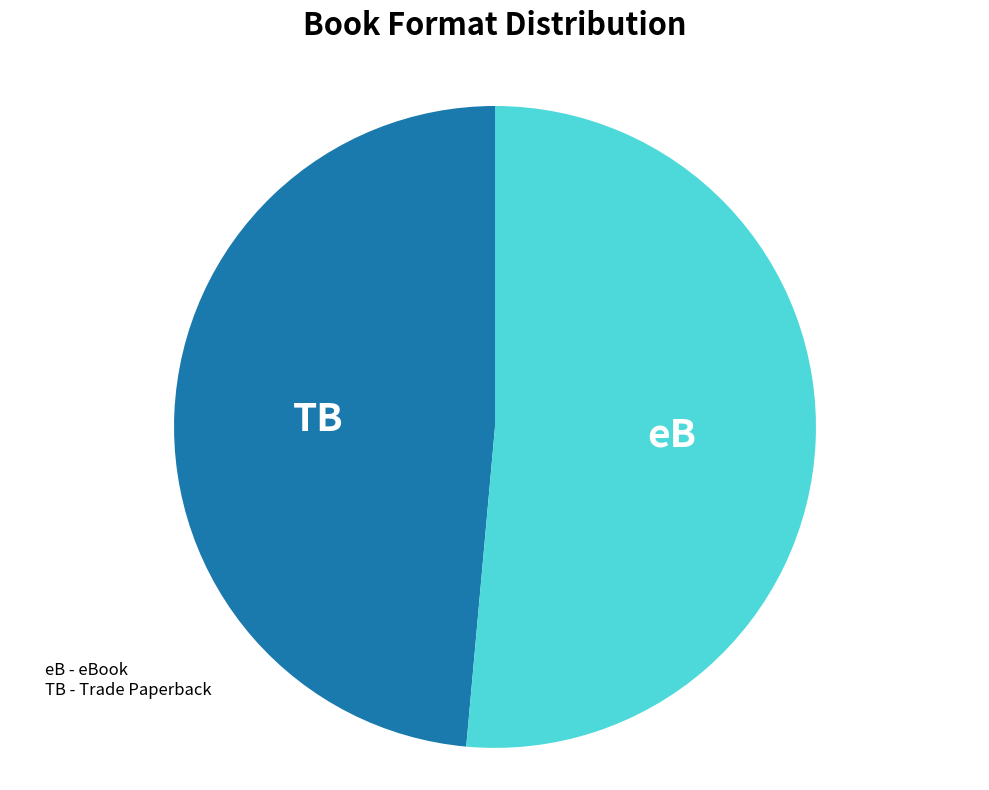

Is there any slice that represents more than half of the pie?

Yes